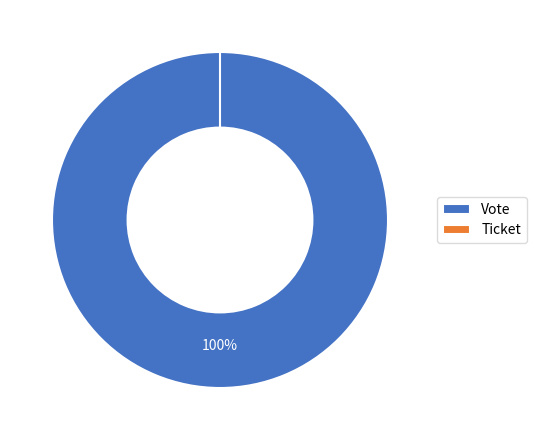

What is the total percentage of Vote and Ticket?

100.0%